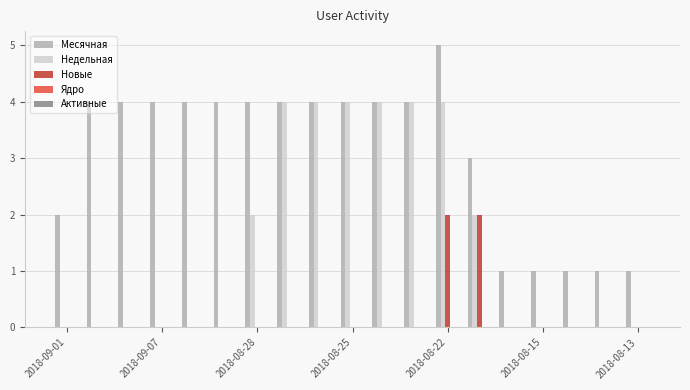

Does the chart contain stacked bars?

No